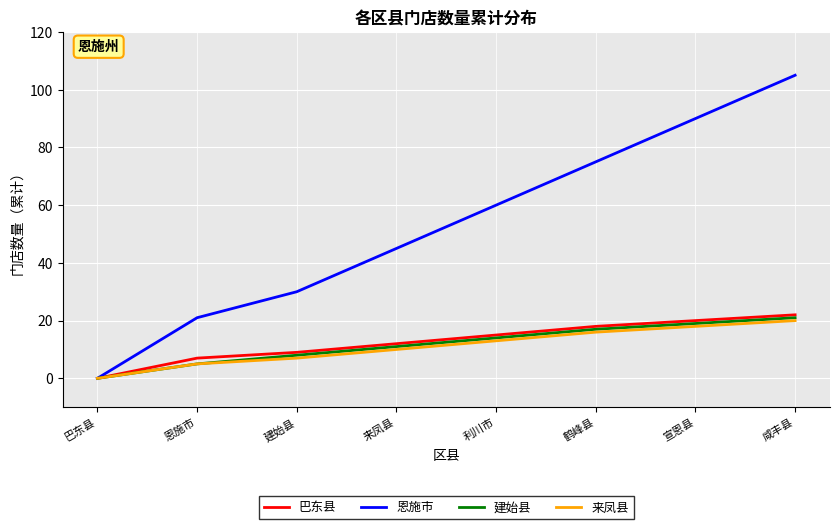

What is the difference between the highest and lowest values at 鹤峰县?

59